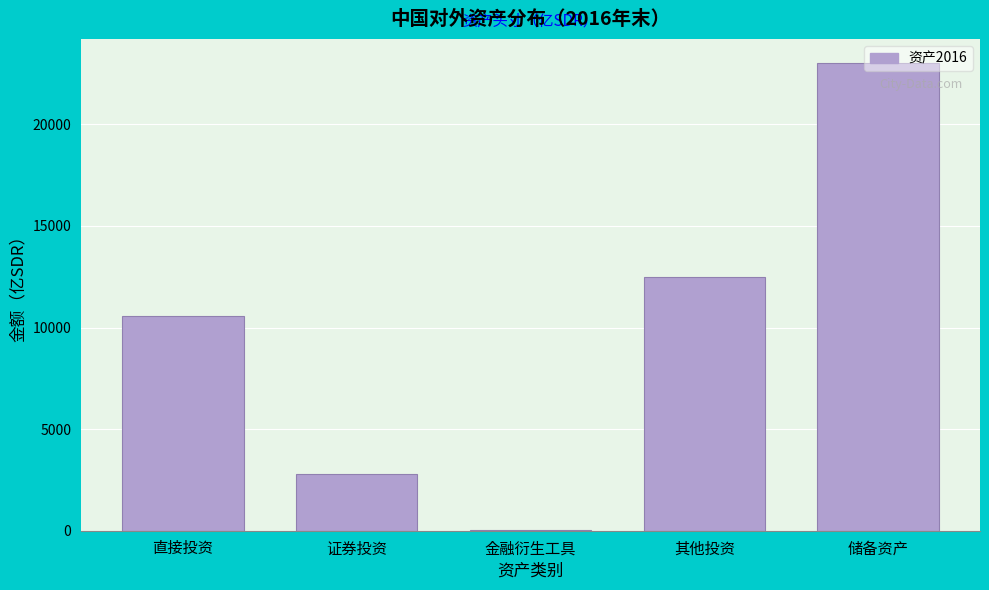

What is the change in value from 直接投资 to 储备资产?

+12453.1